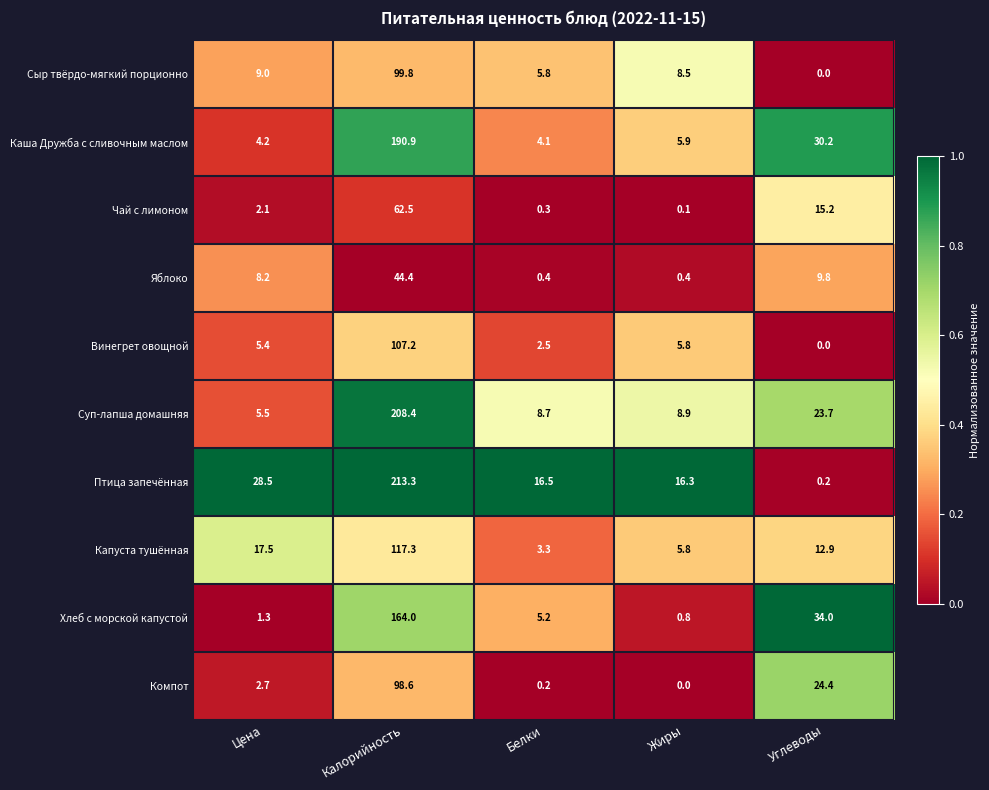

What is the total value across all series at Цена?

84.4